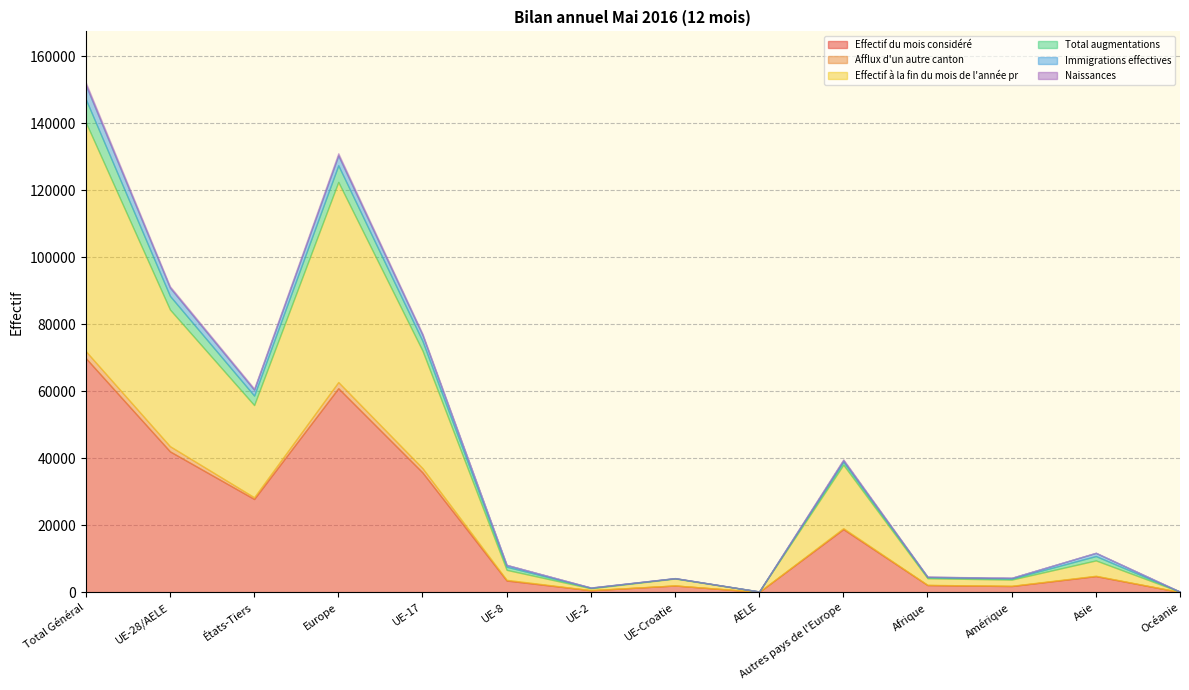

Which series has the largest range (max minus min)?

Effectif du mois considéré